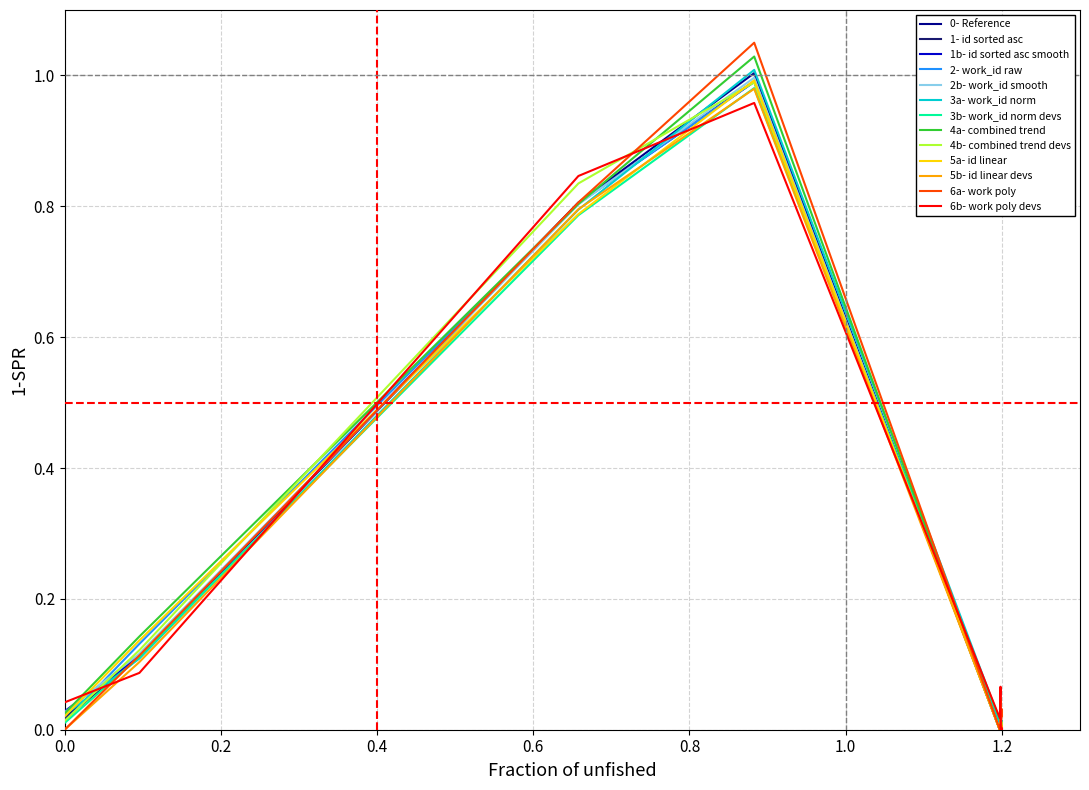

Which series has the widest spread of values?

6a- work poly